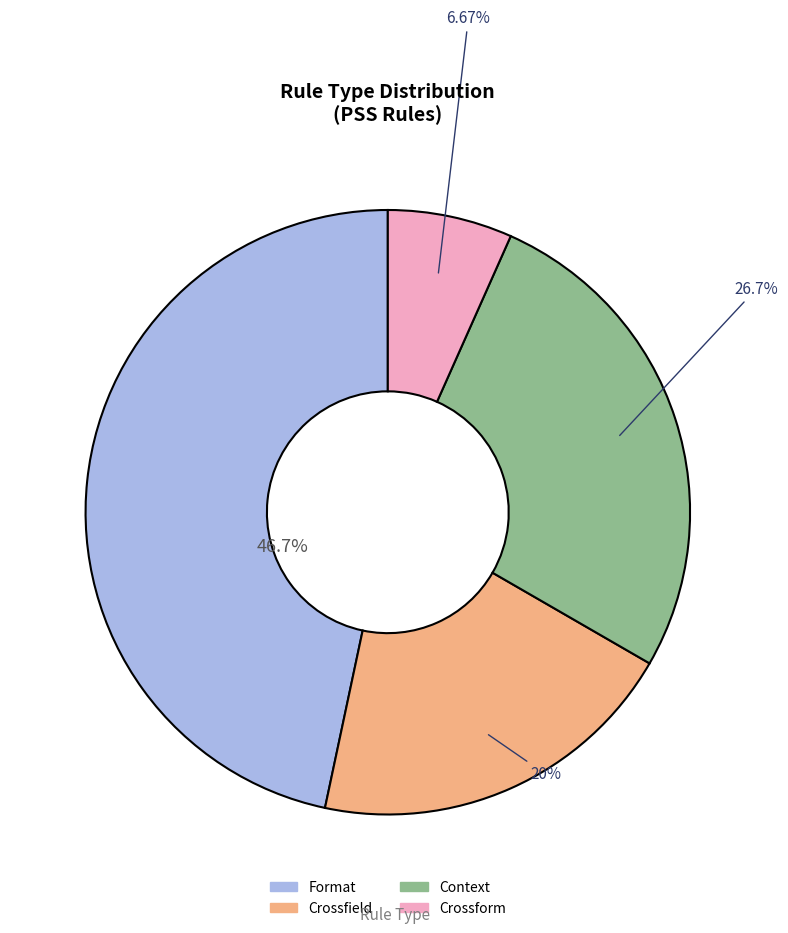

What percentage do Format and Context together represent?

73.3%